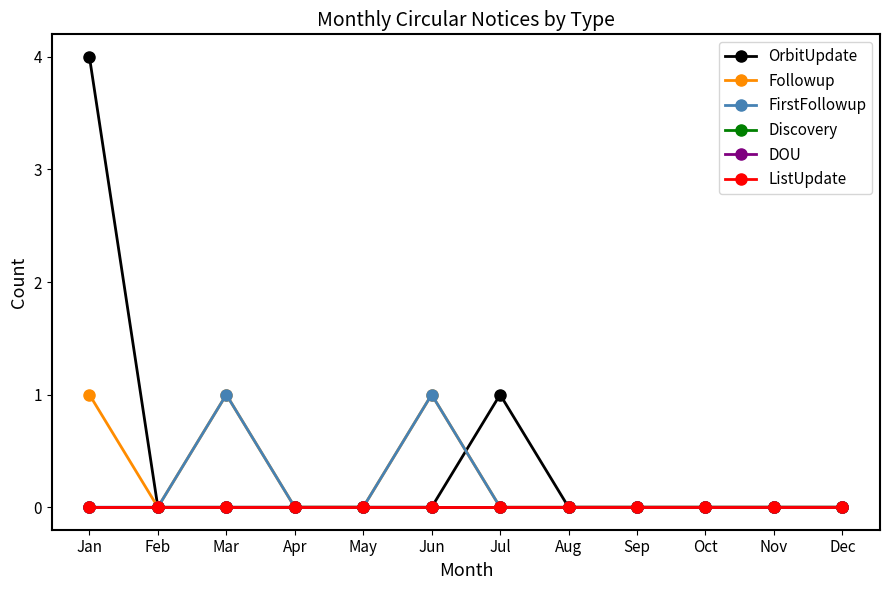

Is this an area chart (filled region under the line)?

No